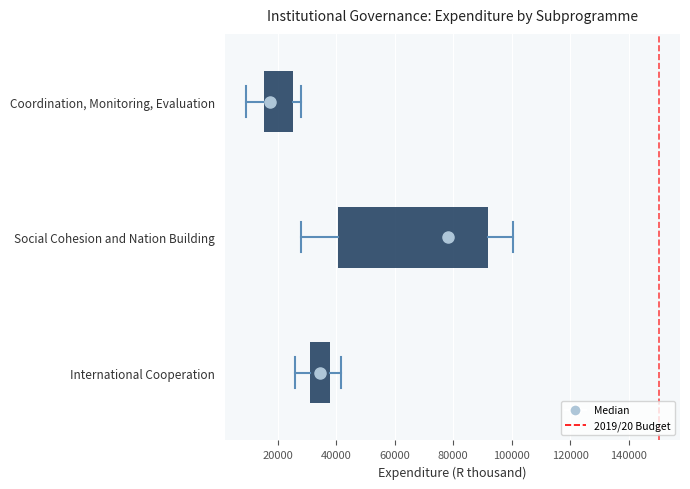

Reading bottom to top, transcribe this box plot: for each box, give where its median line is, the range the box spans, and where its two whiskers end, as read against the x-axis. The values are not printed on the chart, so give them approximately, as read against the axis.

International Cooperation: median 34000, box 32000 to 38000, whiskers 26000 to 42000
Social Cohesion and Nation Building: median 78000, box 40000 to 92000, whiskers 28000 to 100000
Coordination, Monitoring, Evaluation: median 18000, box 16000 to 26000, whiskers 10000 to 28000